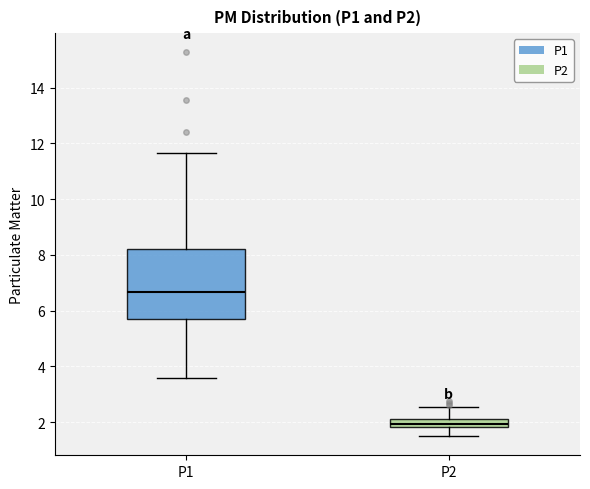

Which box's median line is the highest?

P1